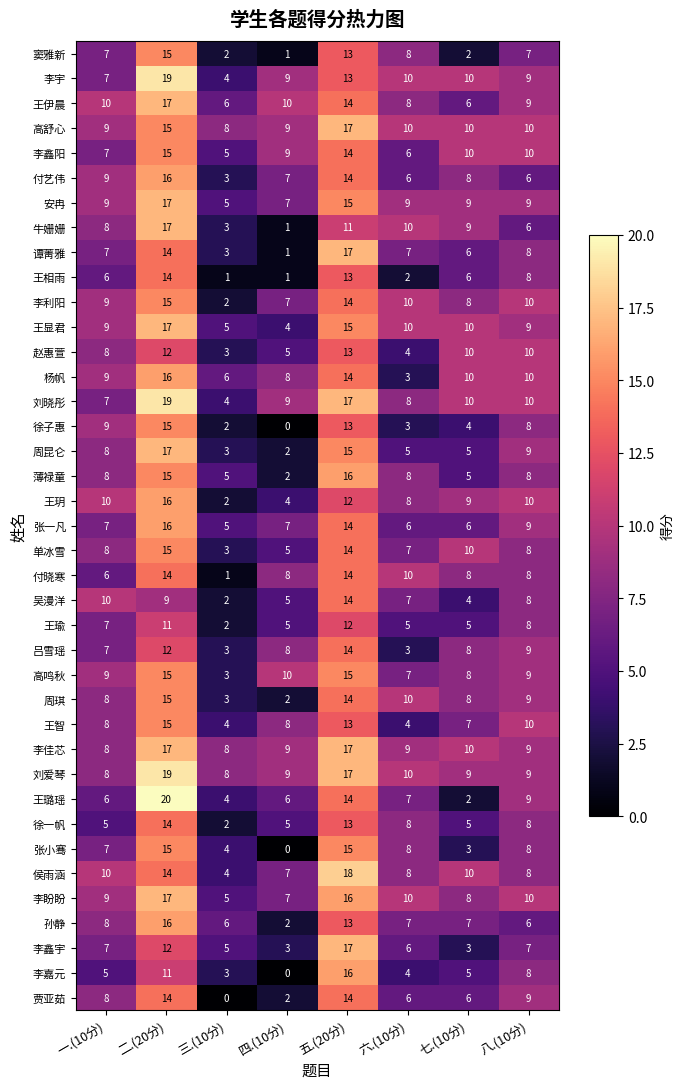

The value of 谭菁雅 at 五.(20分) is 22. True or false?

False